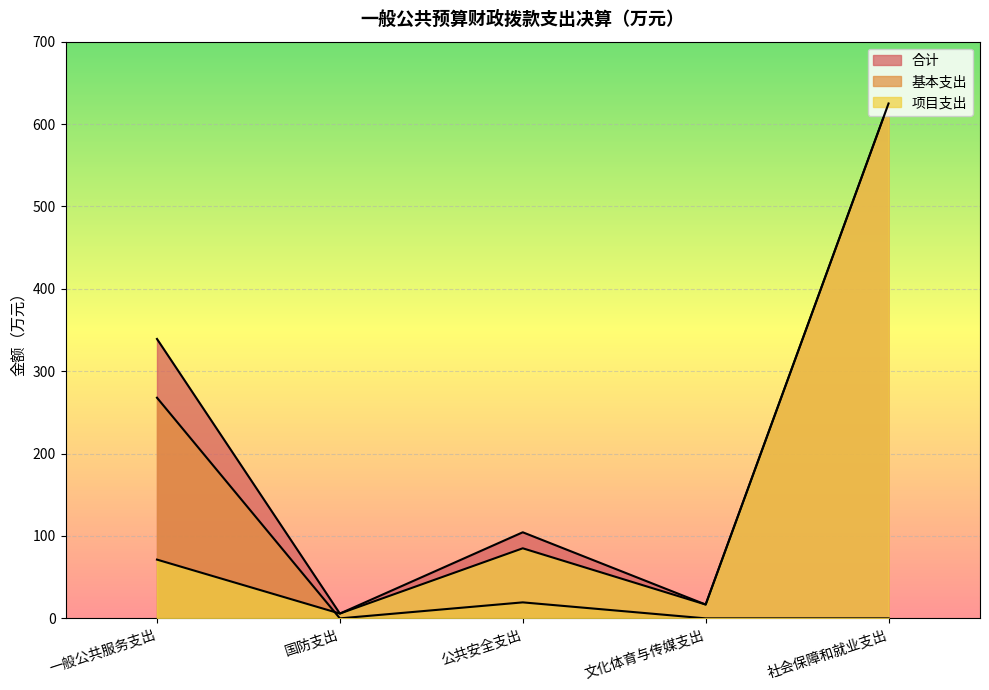

What is the difference between the maximum and second lowest values in the 基本支出 series?

267.8